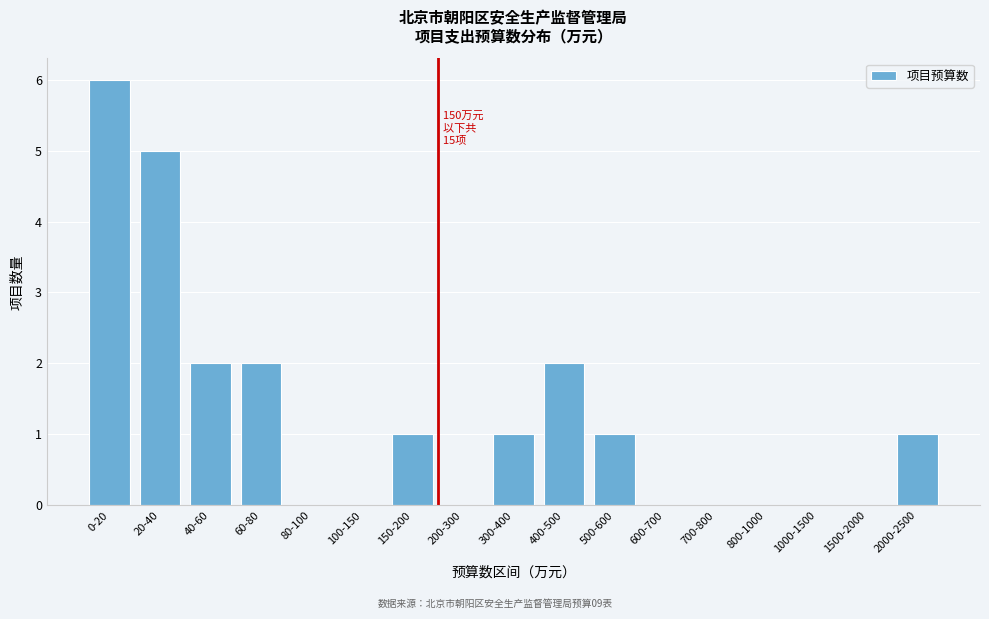

Reading right to left, transcribe all the data shown in this chart.

2000-2500=1	1500-2000=0	1000-1500=0	800-1000=0	700-800=0	600-700=0	500-600=1	400-500=2	300-400=1	200-300=0	150-200=1	100-150=0	80-100=0	60-80=2	40-60=2	20-40=5	0-20=6